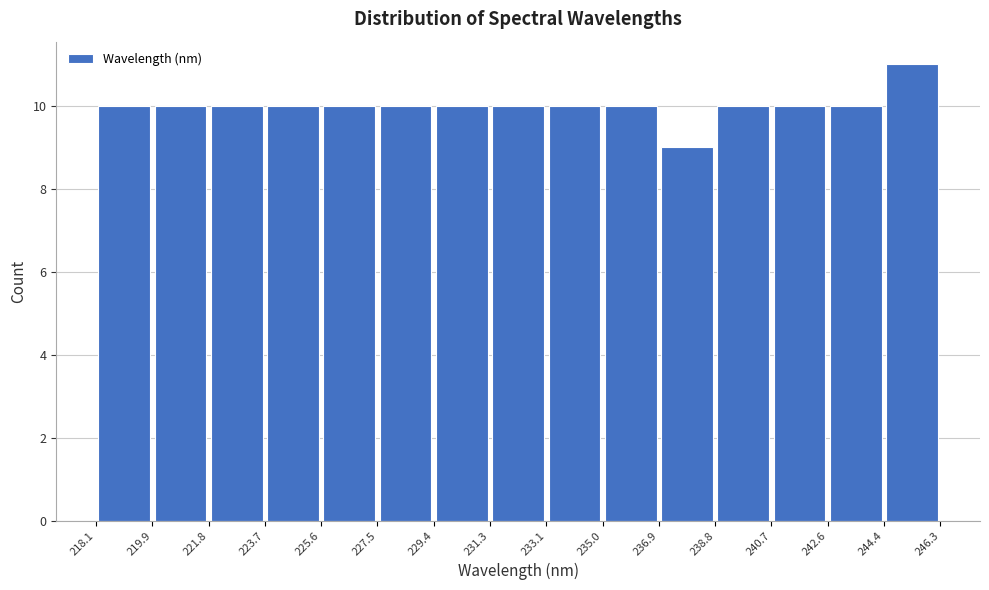

Over which range of the x-axis is the bar tallest?

244.4 to 246.3